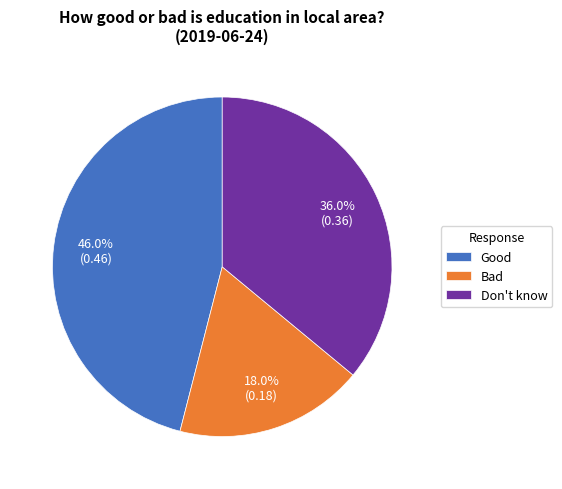

Between Good and Don't know, which is larger?

Good